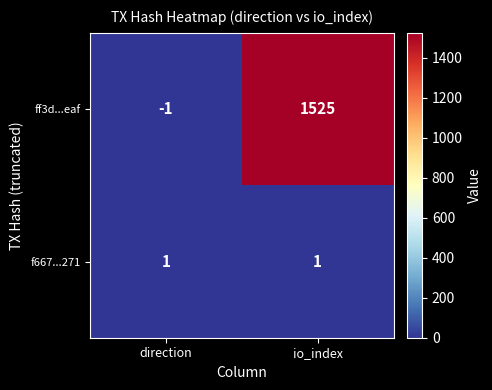

Is it true that f667...271 equals 1 at direction?

True